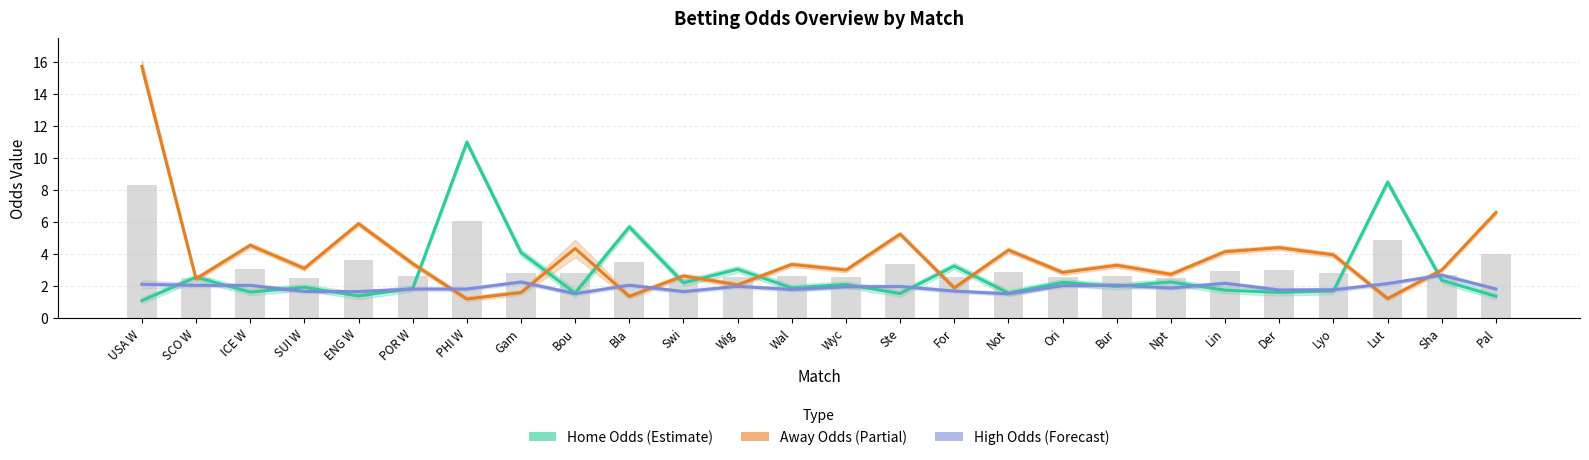

Reading left to right, transcribe all the data shown in this chart.

Home Odds (Estimate): 1.1	2.5	1.6	1.9	1.4	1.9	11.0	4.1	1.6	5.7	2.2	3.0	1.9	2.1	1.5	3.2	1.6	2.2	2.0	2.2	1.7	1.6	1.7	8.5	2.4	1.4
Away Odds (Partial): 15.8	2.5	4.5	3.1	5.9	3.4	1.2	1.6	4.3	1.4	2.6	2.1	3.4	3.0	5.2	1.9	4.2	2.9	3.3	2.7	4.2	4.4	4.0	1.2	3.0	6.6
High Odds (Forecast): 2.1	2.0	2.0	1.7	1.6	1.8	1.8	2.2	1.5	2.0	1.6	2.0	1.8	1.9	2.0	1.7	1.5	2.0	2.0	1.9	2.2	1.8	1.8	2.1	2.7	1.8
Avg Odds (Bar): 8.3	2.5	3.1	2.5	3.6	2.6	6.1	2.8	2.8	3.5	2.4	2.6	2.6	2.5	3.4	2.6	2.9	2.5	2.6	2.5	2.9	3.0	2.8	4.9	2.7	4.0